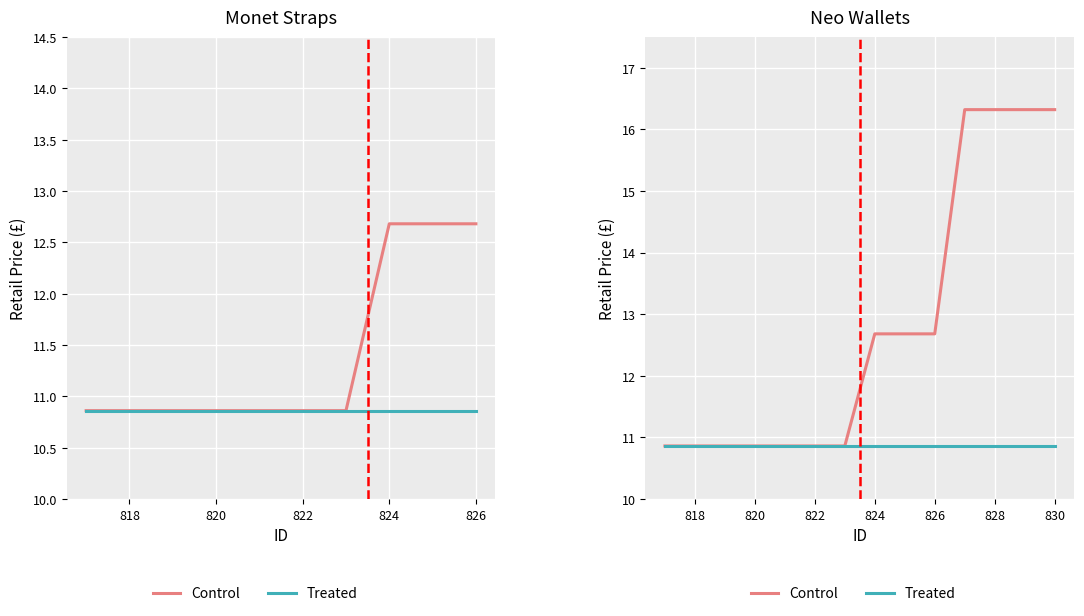

Which series changed the most between 824 and 13?

Control